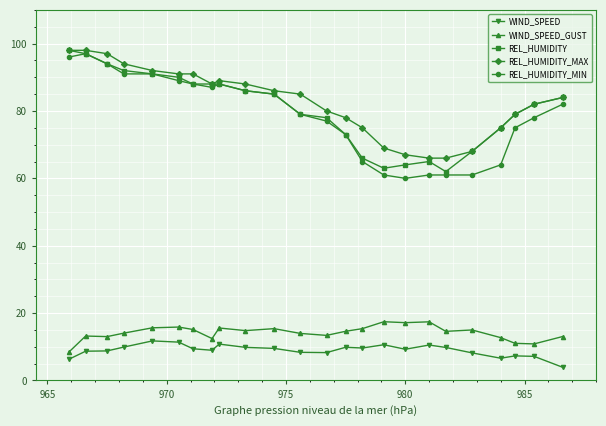

What is the highest value of the WIND_SPEED_GUST series?

17.4